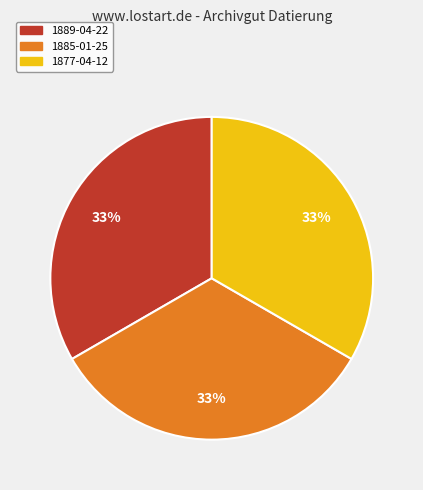

How many segments does this pie chart have?

3